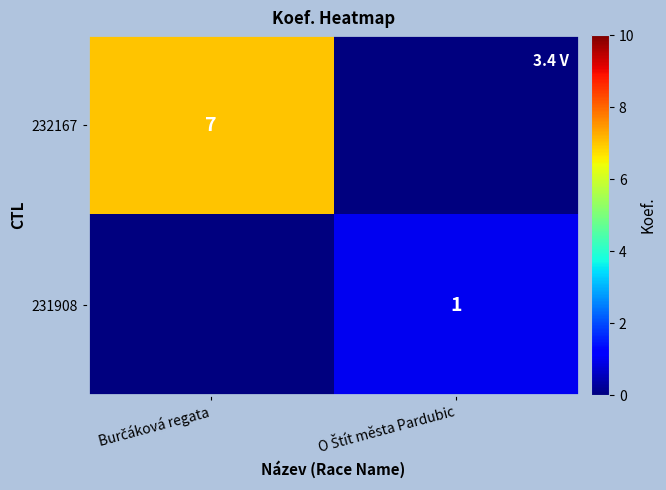

Is the value of 232167 at Burčáková regata greater than the value of 231908 at O Štít města Pardubic?

Yes